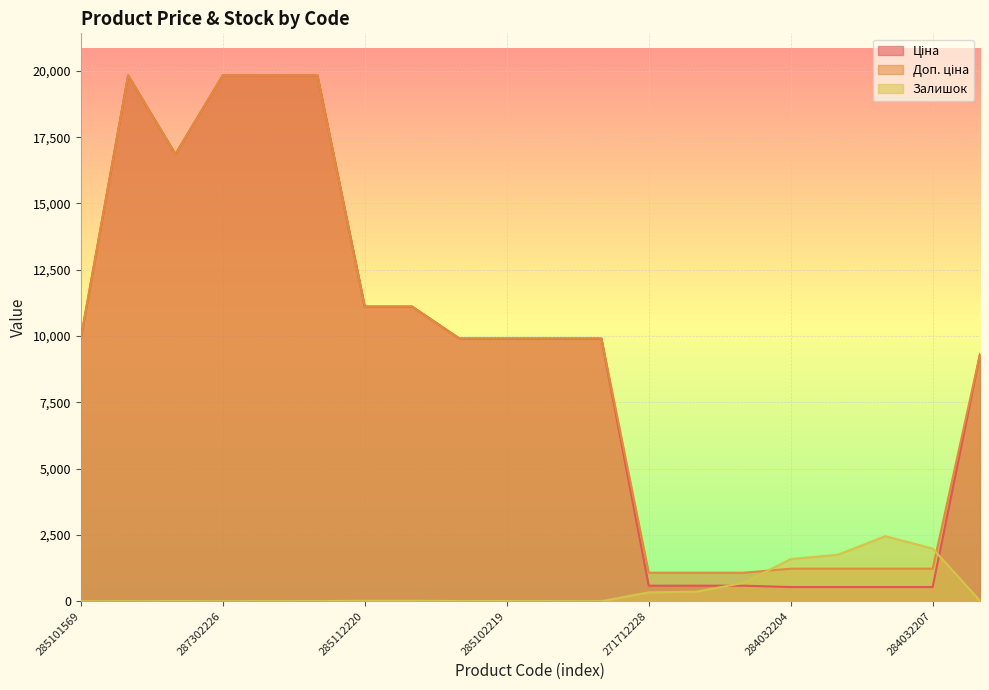

How many data points in Доп. ціна are above 9908?

12